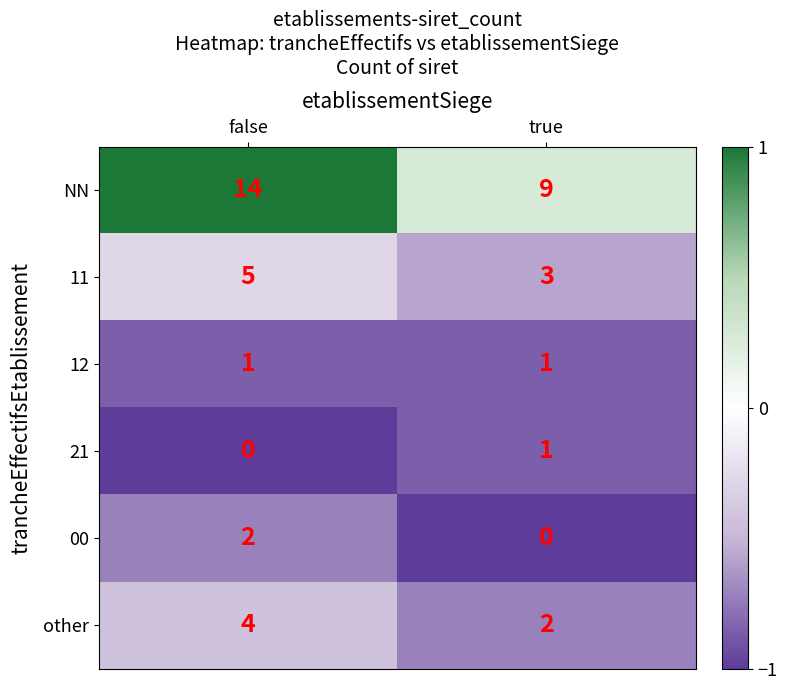

What is the maximum value shown in the chart?

14